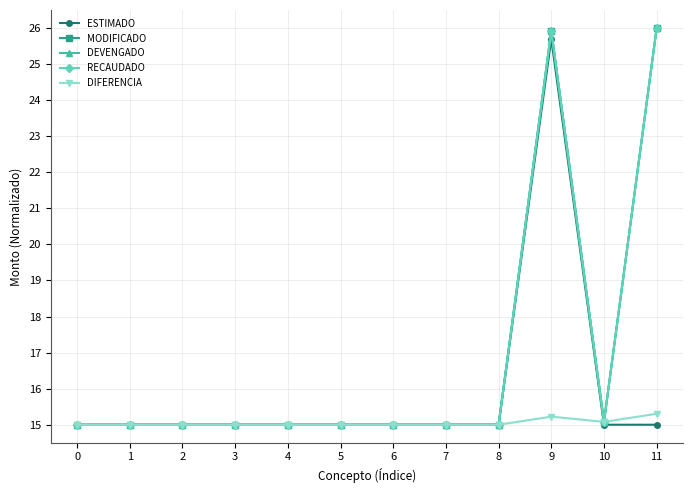

Is it true that MODIFICADO equals 15.0 at 8?

True